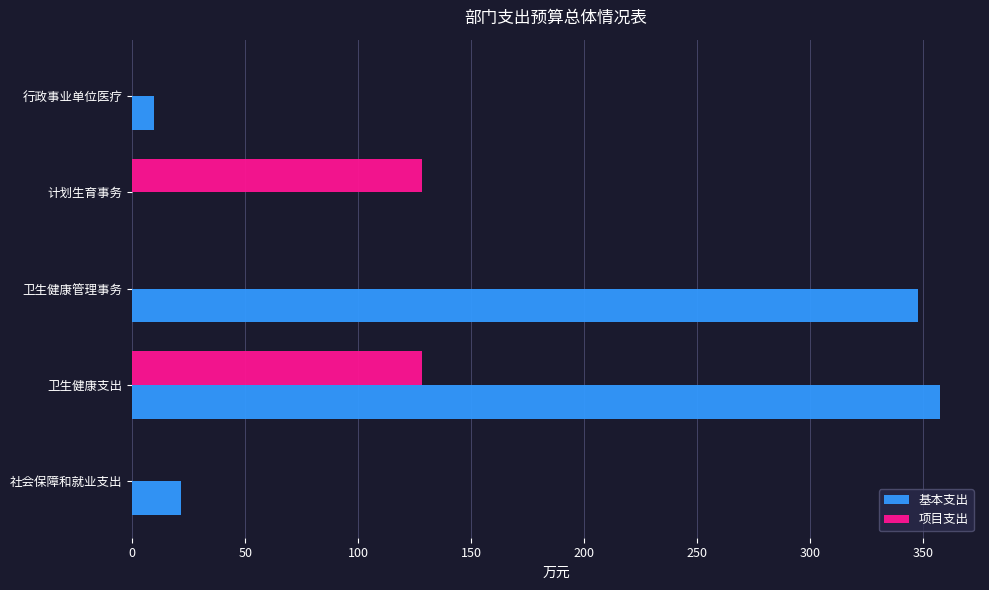

The 基本支出 series shows 0.0 at 计划生育事务. True or false?

True